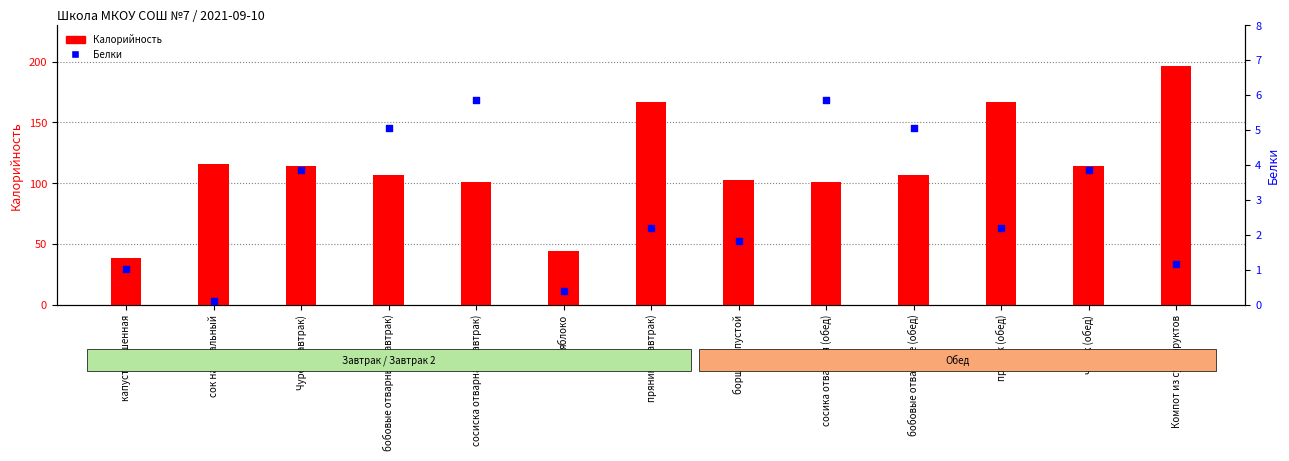

Which series contains the highest Y value?

Калорийность